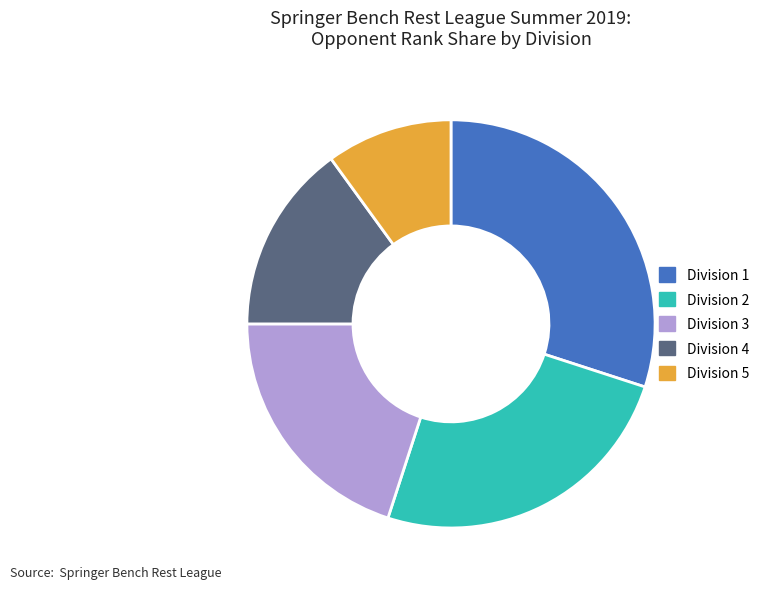

Is it true that Division 2 is 36% of the pie?

False